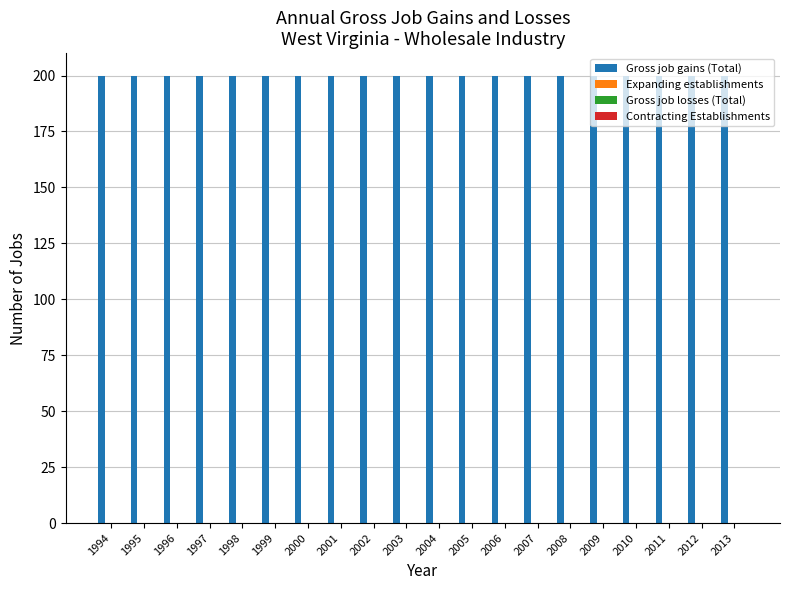

Which series has the widest spread of values?

Gross job gains (Total)